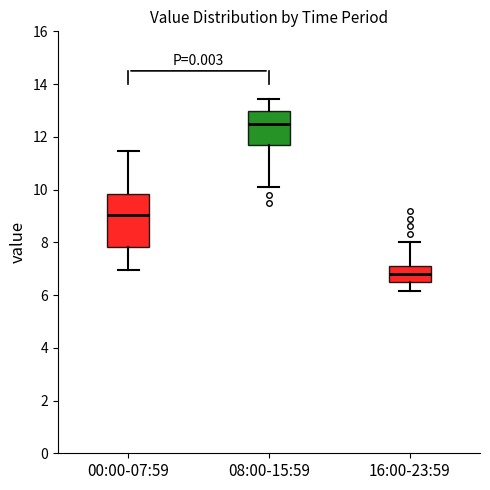

Reading left to right, transcribe this box plot: for each box, give where its median line is, the range the box spans, and where its two whiskers end, as read against the y-axis. The values are not printed on the chart, so give them approximately, as read against the axis.

00:00-07:59: median 9.0, box 7.8 to 9.8, whiskers 7.0 to 11.4
08:00-15:59: median 12.4, box 11.8 to 13.0, whiskers 10.2 to 13.4
16:00-23:59: median 6.8, box 6.4 to 7.2, whiskers 6.2 to 8.0